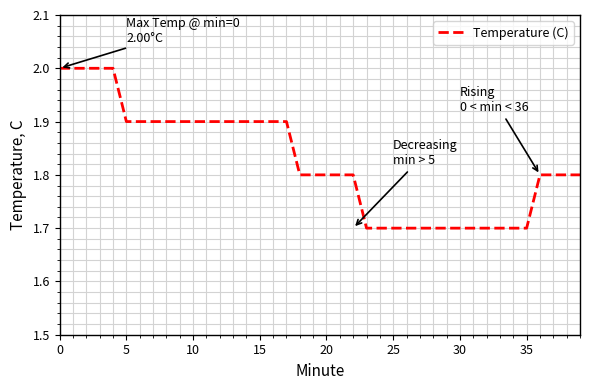

How many lines are shown in the chart?

1